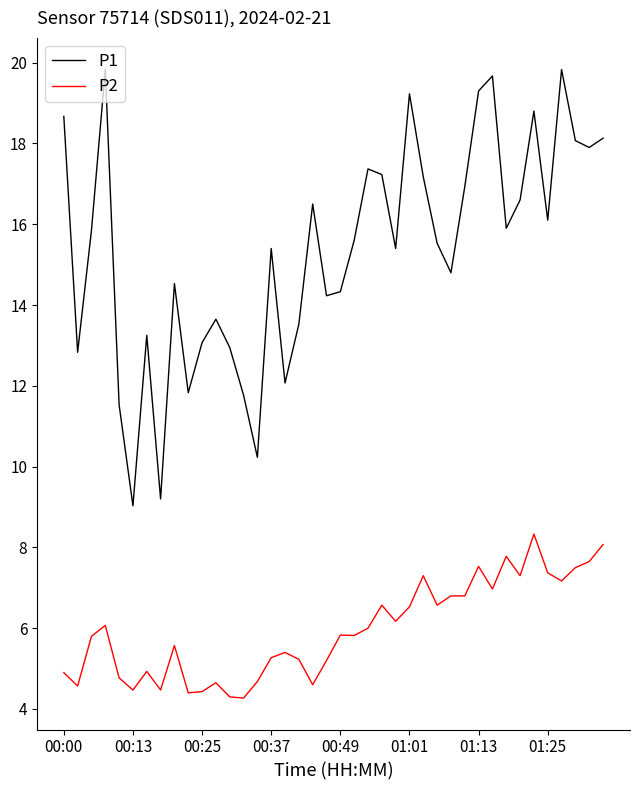

Which series has the widest spread of values?

P1